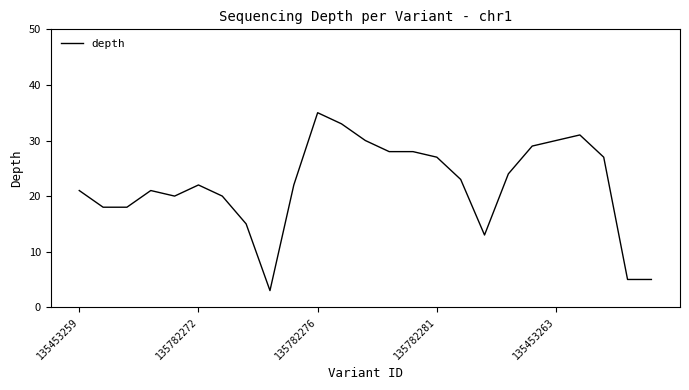

What is the minimum value shown in the chart?

3